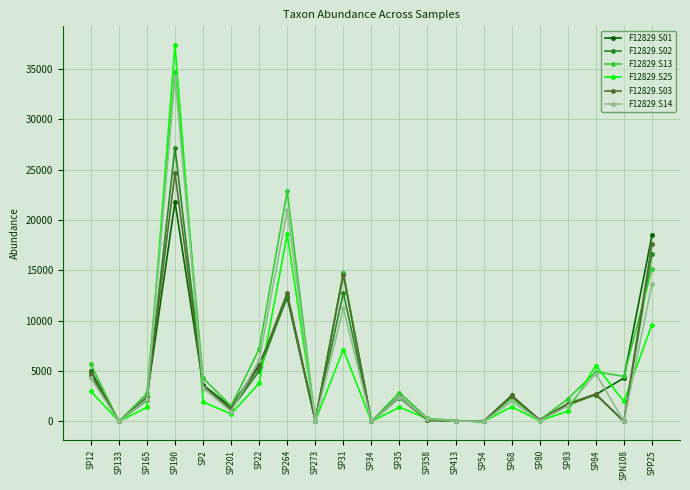

Which series has the largest total across all categories?

F12829.S13